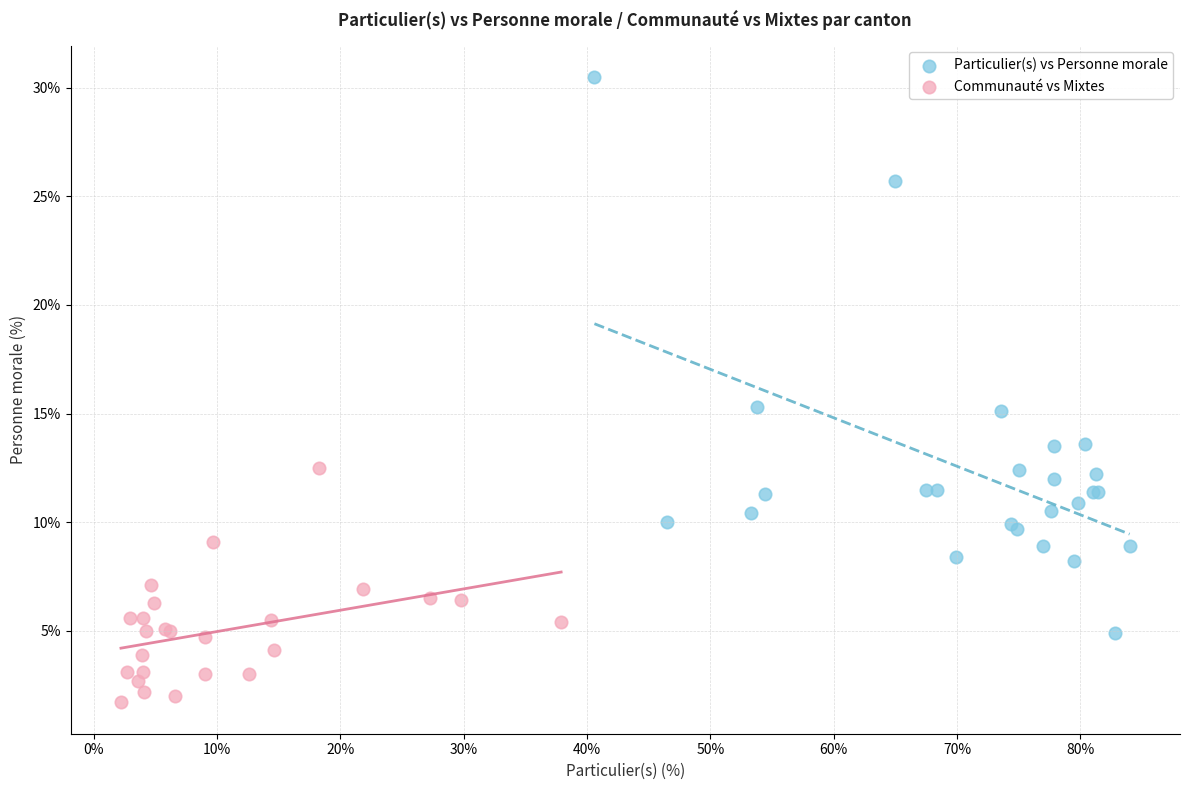

Which series has the widest spread of Y values?

Particulier(s) vs Personne morale